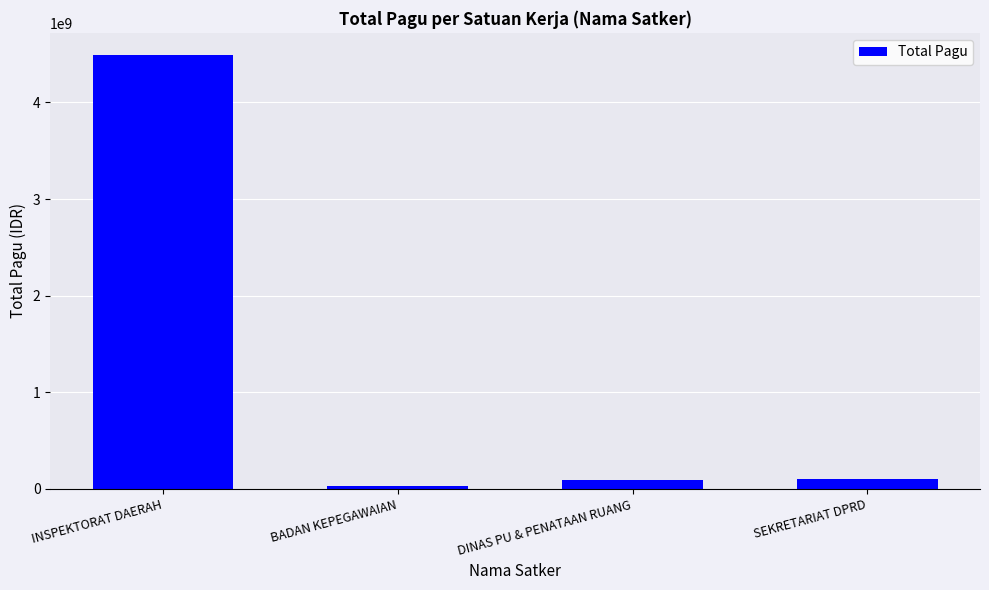

What is the difference between the maximum and minimum values?

4467522800